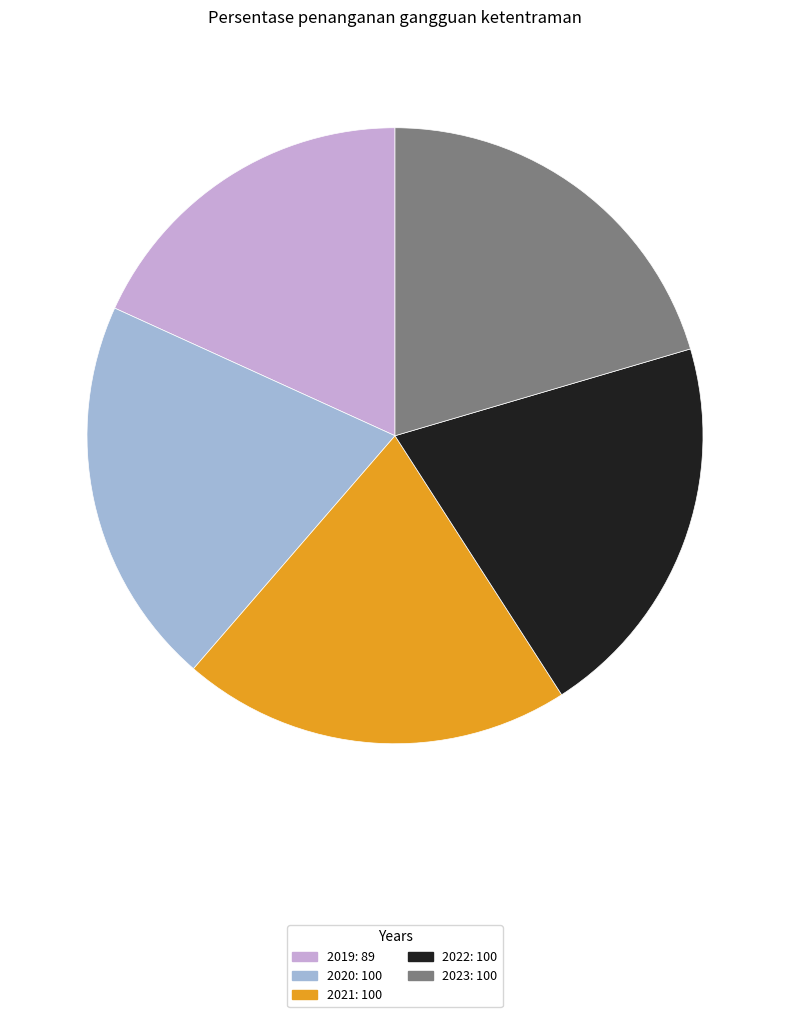

Count the number of slices in the pie.

5